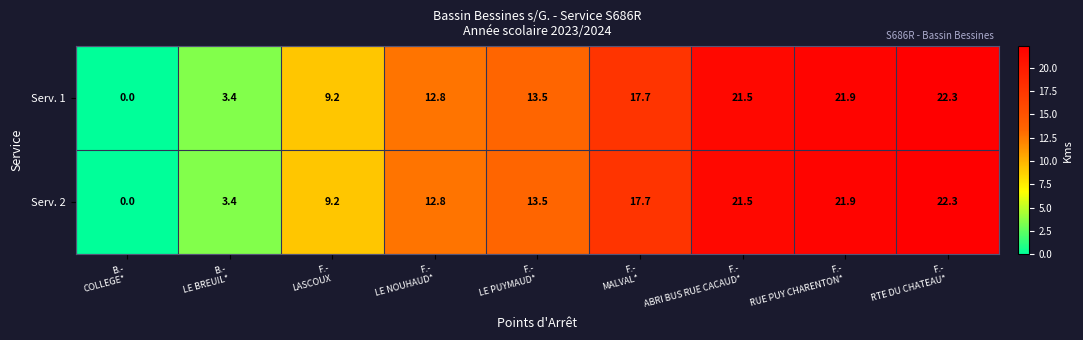

Reading left to right, transcribe all the data shown in this chart.

Serv. 1: 0.0	3.4	9.2	12.8	13.5	17.7	21.5	21.9	22.3
Serv. 2: 0.0	3.4	9.2	12.8	13.5	17.7	21.5	21.9	22.3